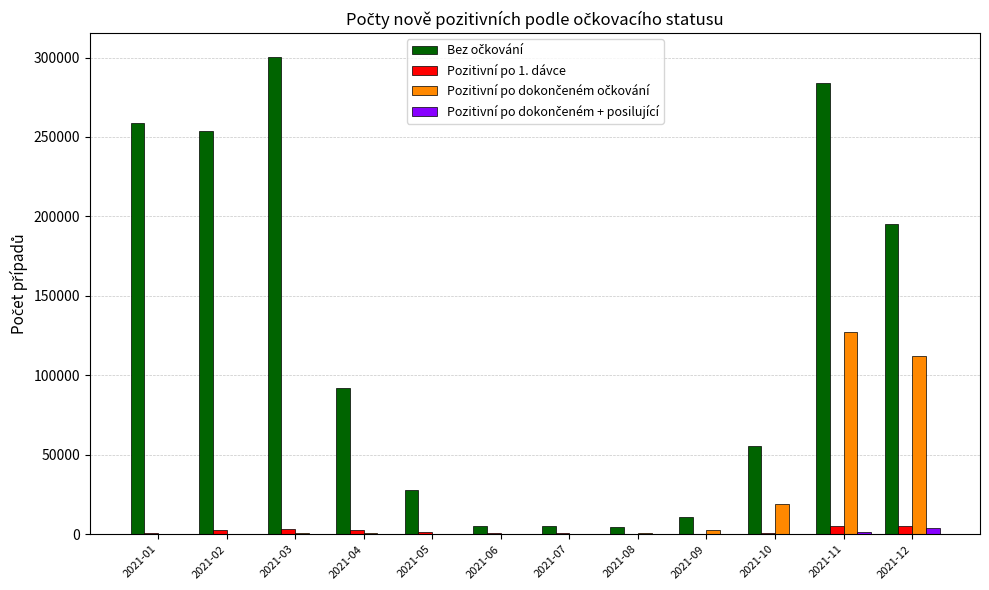

At which category is the sum across all series the highest?

2021-11